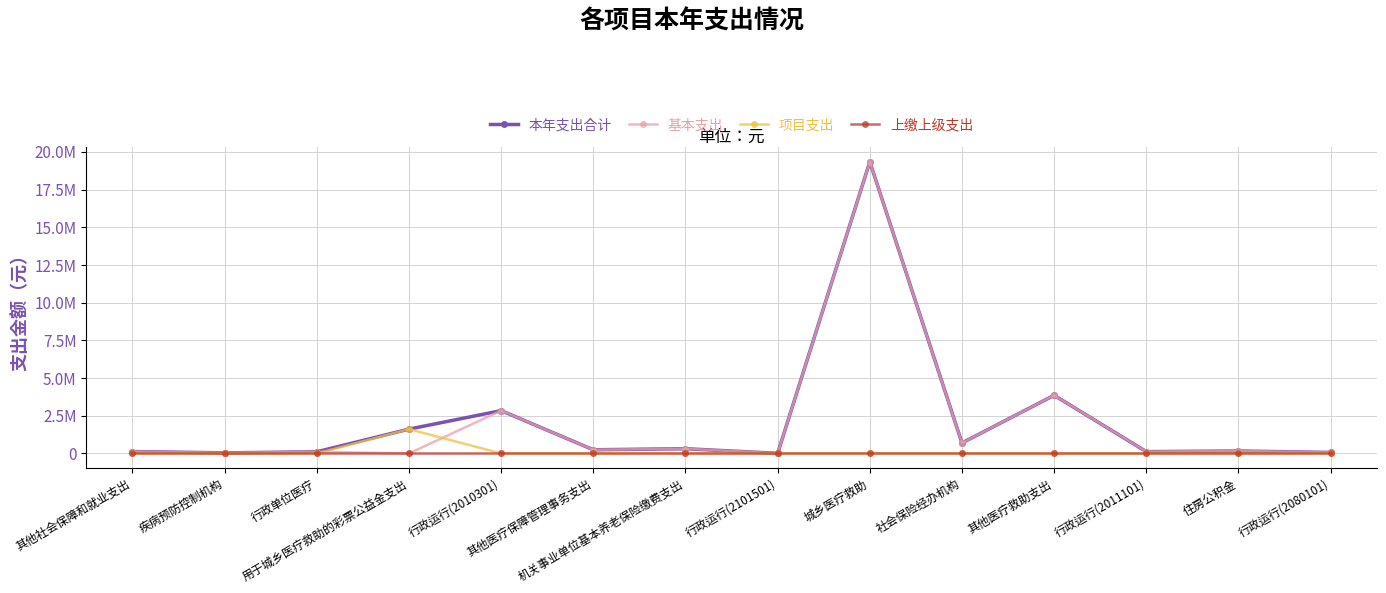

Which series has the widest spread of values?

基本支出